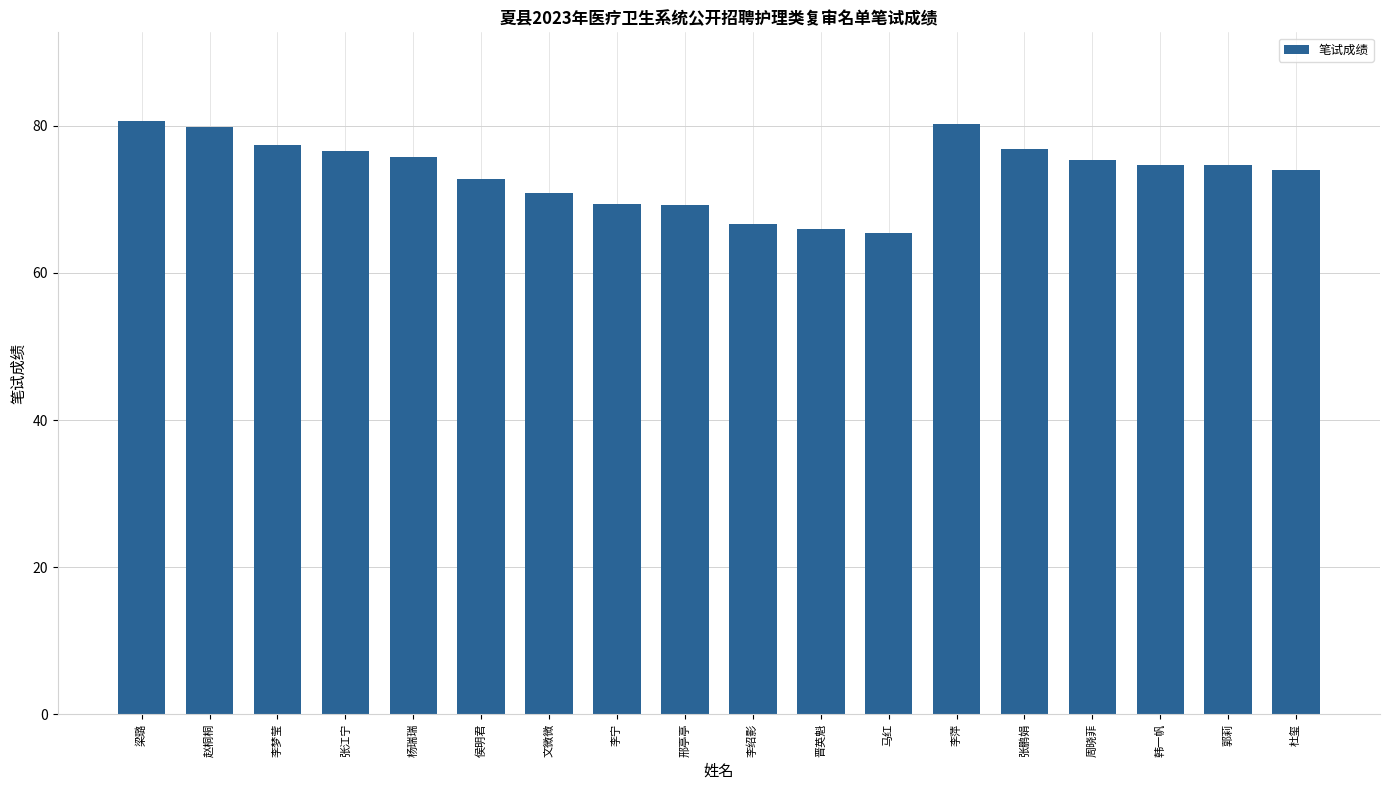

What position from the right is 侯明君?

13